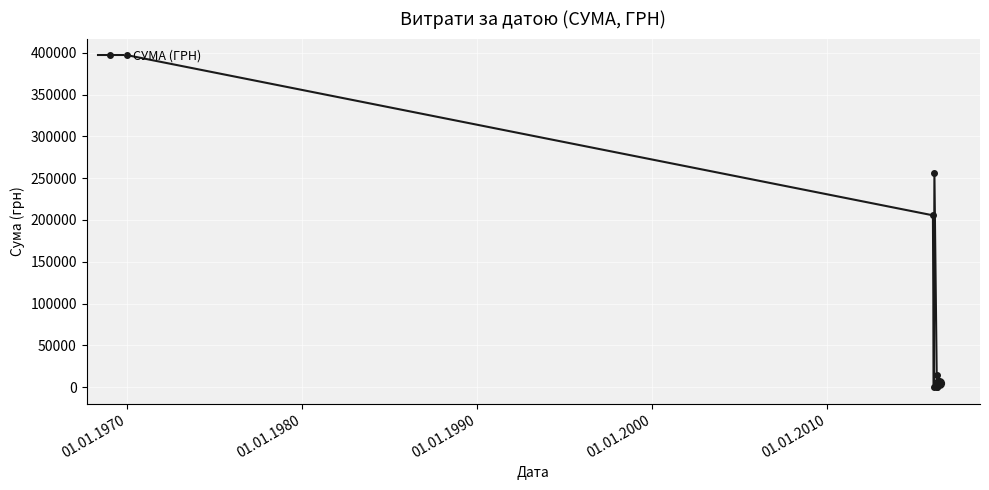

What is the maximum value shown in the chart?

397048.2